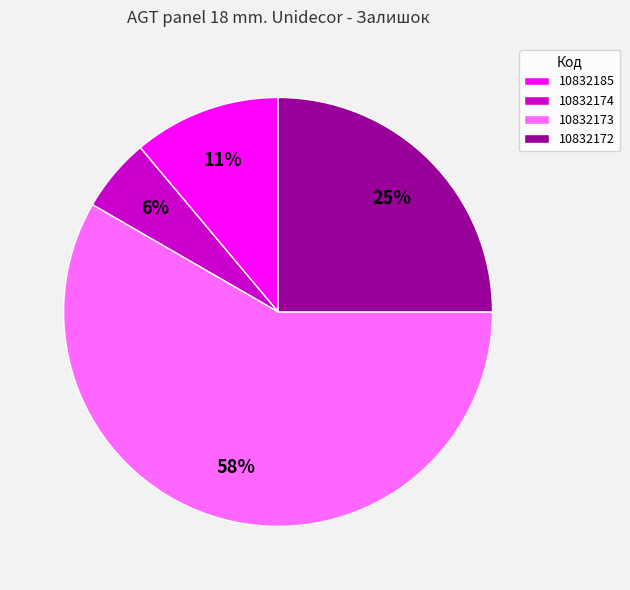

Which category accounts for the majority?

10832173